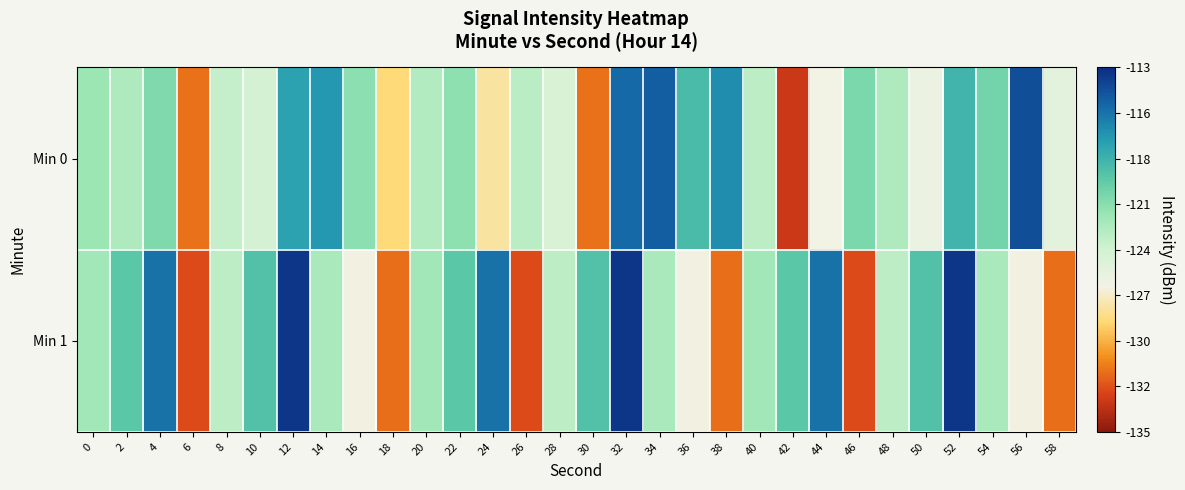

Reading left to right, what are all the values shown in this chart?

Min 0: 0=-121.9	2=-122.7	4=-121.0	6=-131.3	8=-123.5	10=-124.3	12=-117.7	14=-117.1	16=-121.4	18=-128.2	20=-122.8	22=-121.5	24=-127.5	26=-123.1	28=-124.5	30=-131.4	32=-115.4	34=-114.9	36=-119.0	38=-116.8	40=-123.2	42=-133.1	44=-126.2	46=-120.8	48=-122.7	50=-125.7	52=-118.7	54=-120.5	56=-114.3	58=-125.3
Min 1: 0=-122.2	2=-119.6	4=-115.7	6=-132.5	8=-123.2	10=-119.3	12=-113.4	14=-122.5	16=-126.3	18=-131.5	20=-122.2	22=-119.6	24=-115.7	26=-132.5	28=-123.2	30=-119.3	32=-113.4	34=-122.5	36=-126.3	38=-131.5	40=-122.2	42=-119.6	44=-115.7	46=-132.5	48=-123.2	50=-119.3	52=-113.4	54=-122.5	56=-126.3	58=-131.5